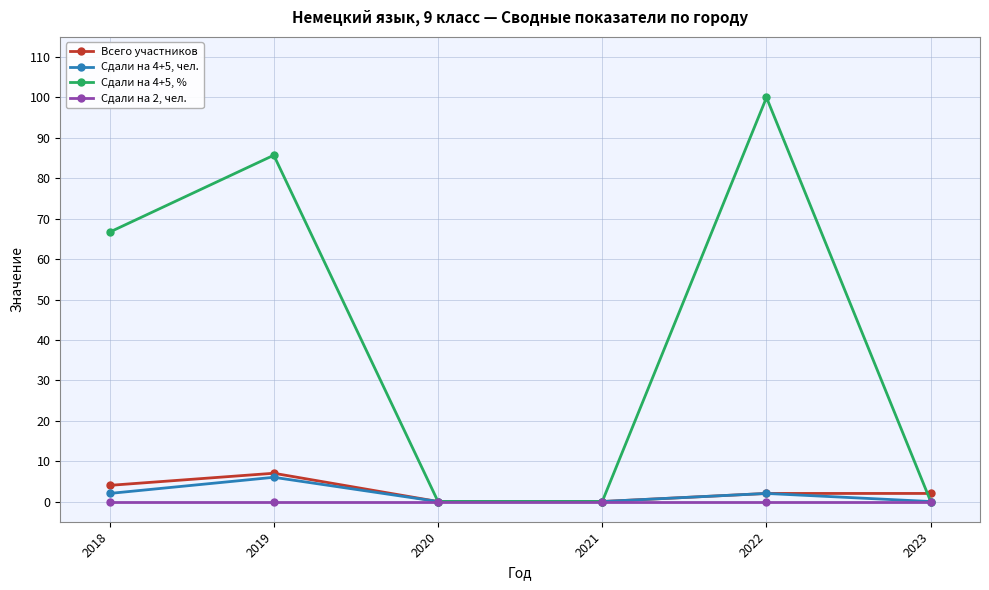

What is the value of the Сдали на 4+5, % point at the 1st from the left?

66.7